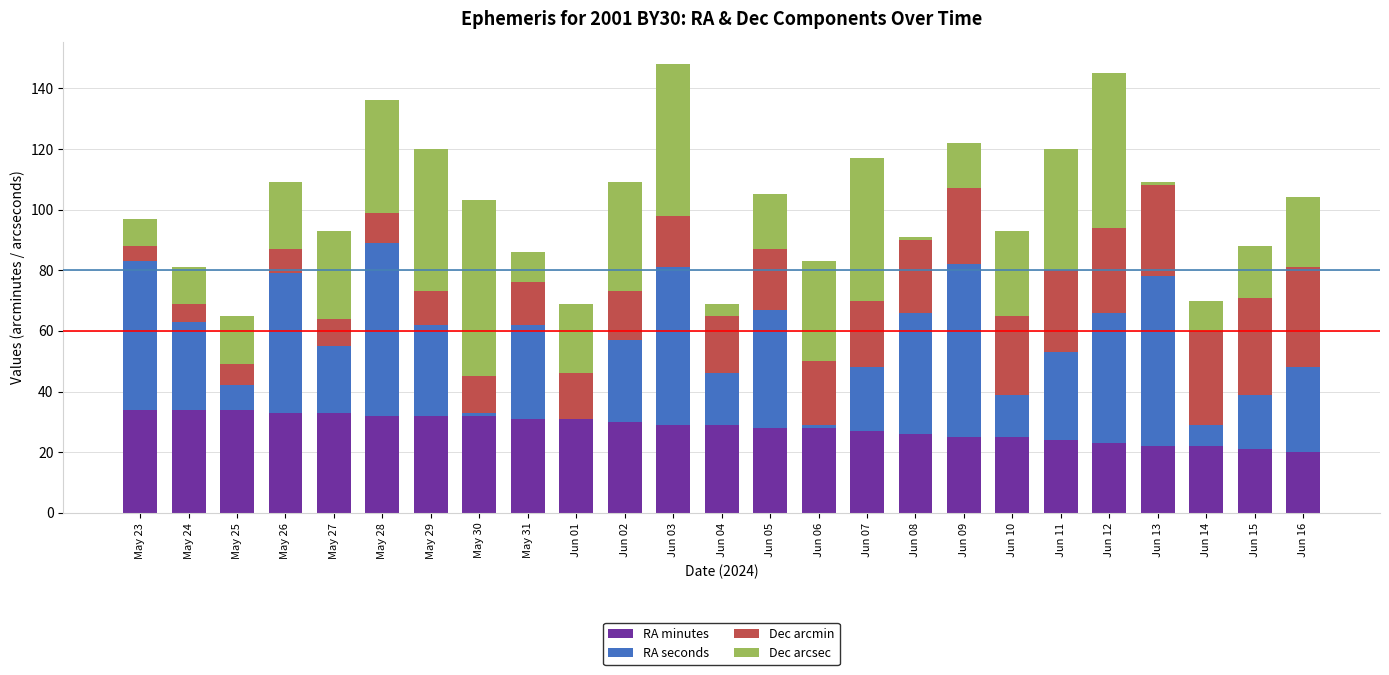

What is the maximum value for RA minutes?

34